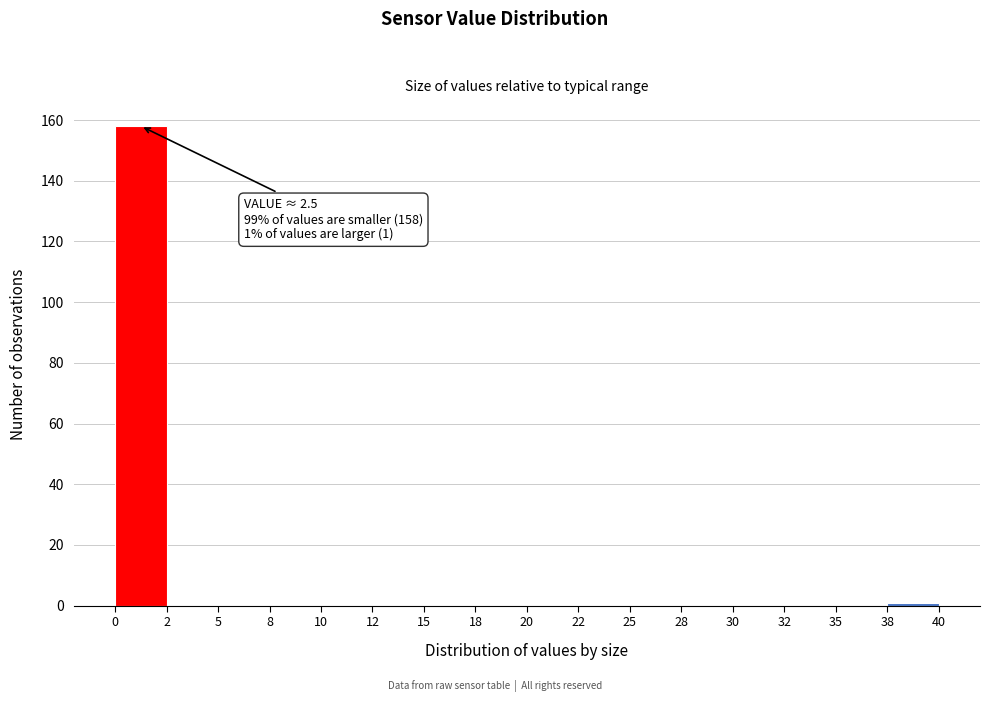

Reading left to right, list all the values displayed in this chart.

0=158	2=0	5=0	8=0	10=0	12=0	15=0	18=0	20=0	22=0	25=0	28=0	30=0	32=0	35=0	38=1